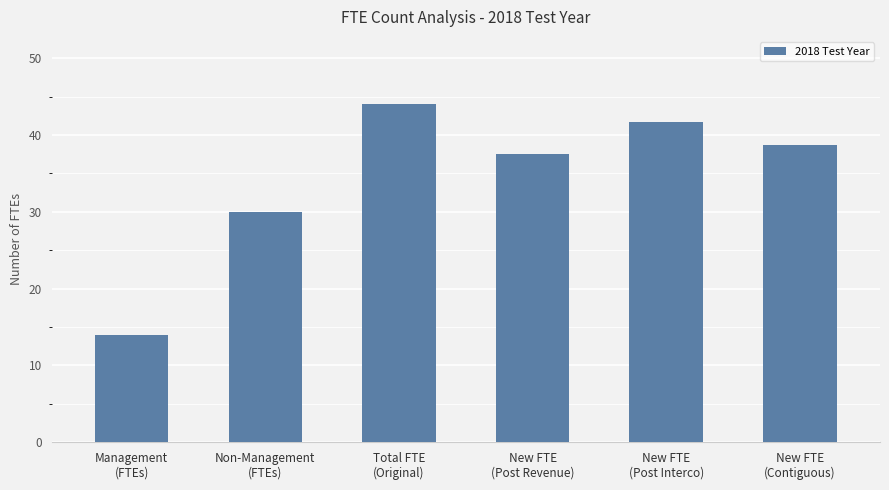

What value does the data have at New FTE
(Contiguous)?

38.7